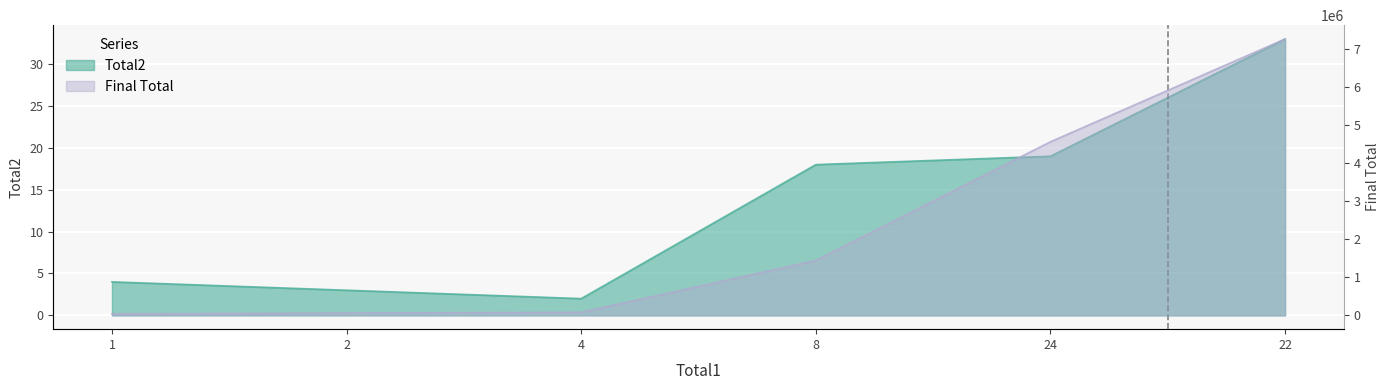

At which category does the chart reach its minimum across all series?

4